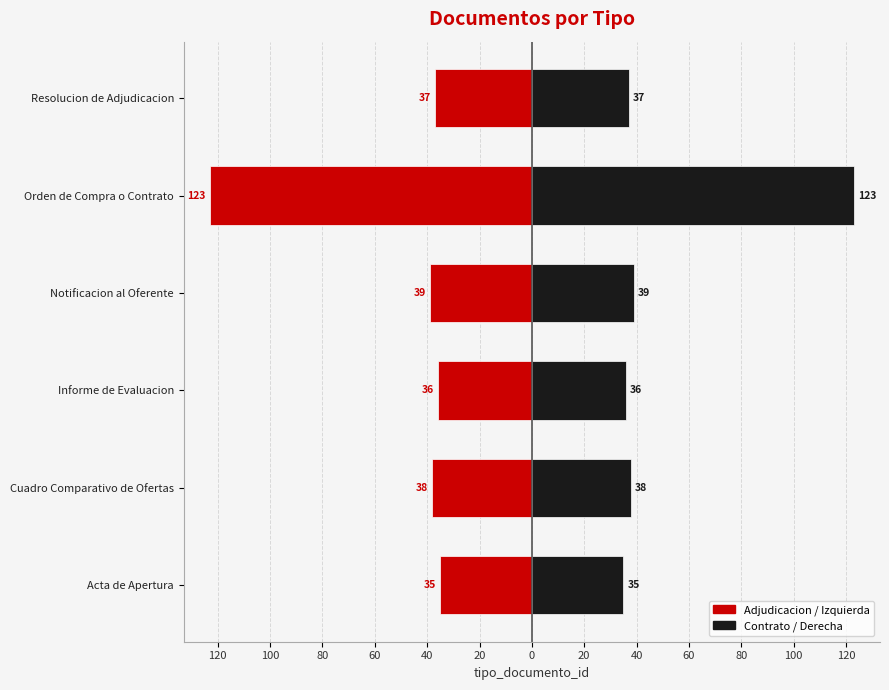

What is the difference between the maximum and second lowest values in the Contrato / Derecha series?

87